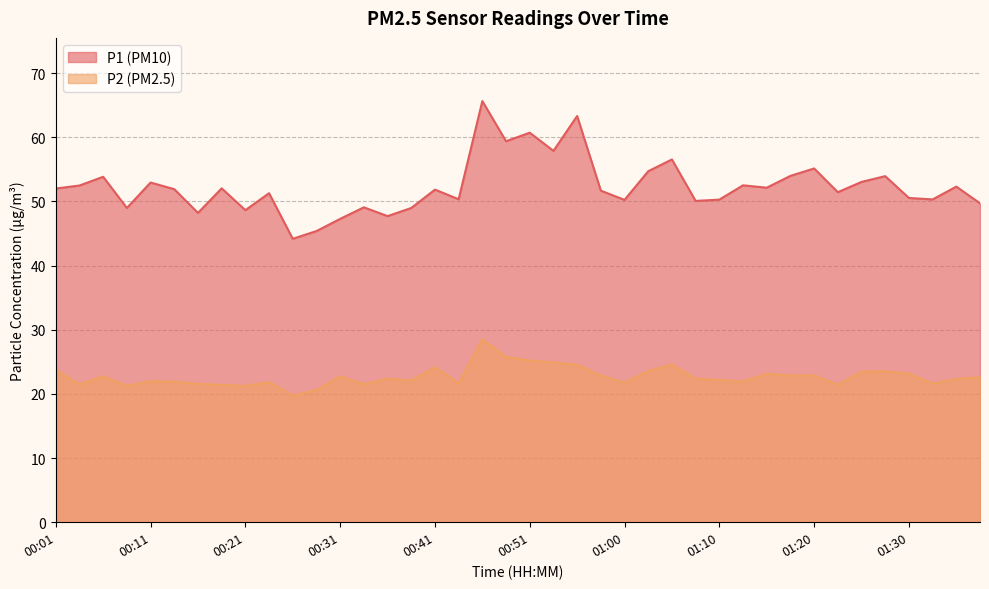

The value of P1 at 01:03 is 27.7. True or false?

False